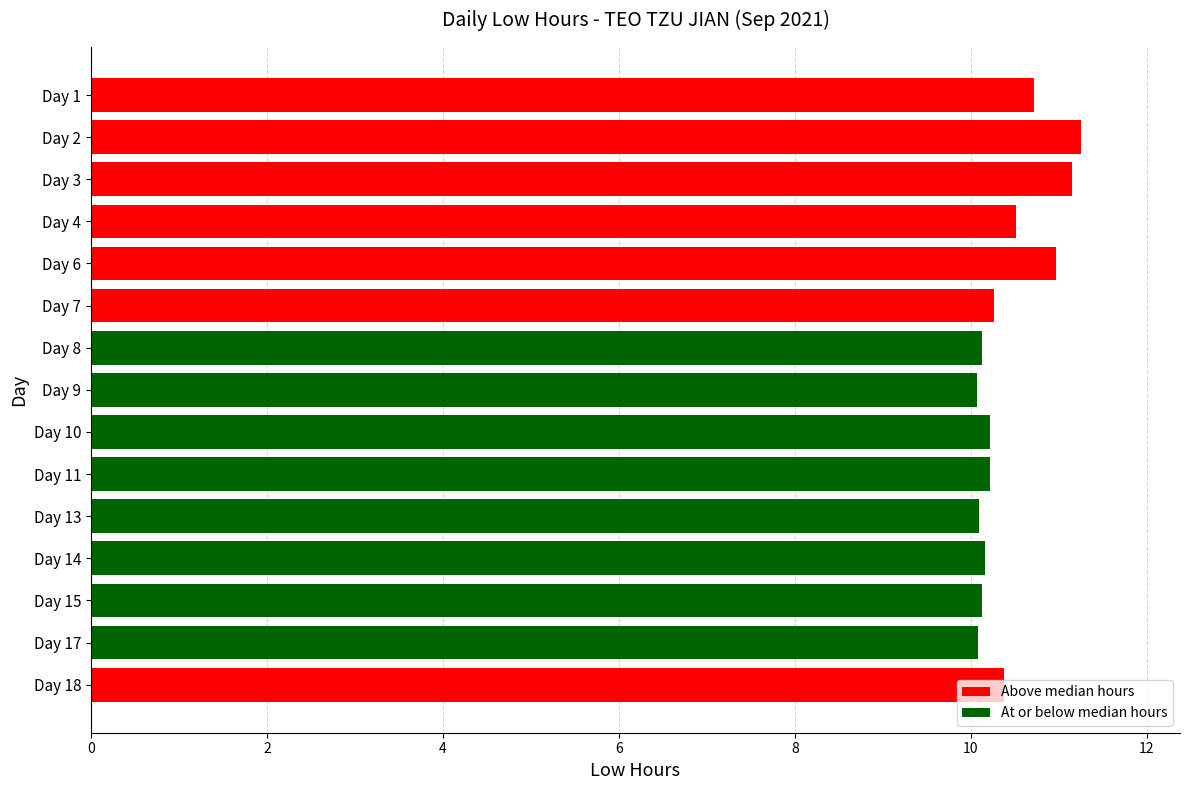

What is the average value?

10.4